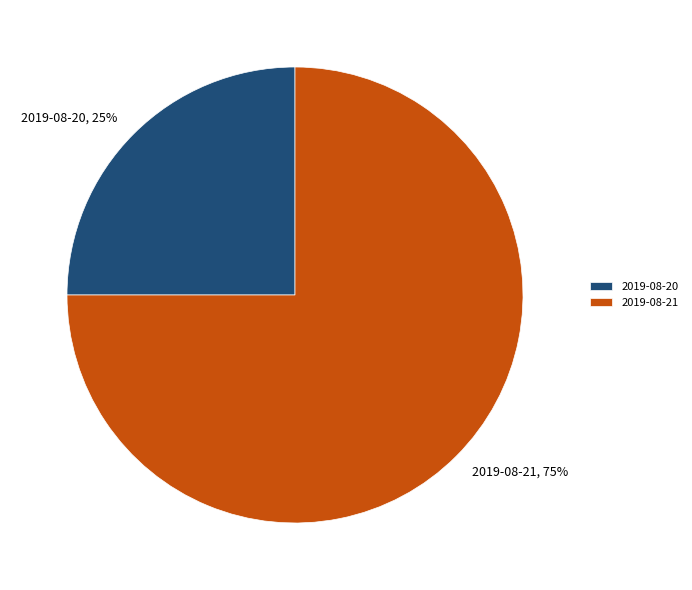

How many slices are in this pie chart?

2